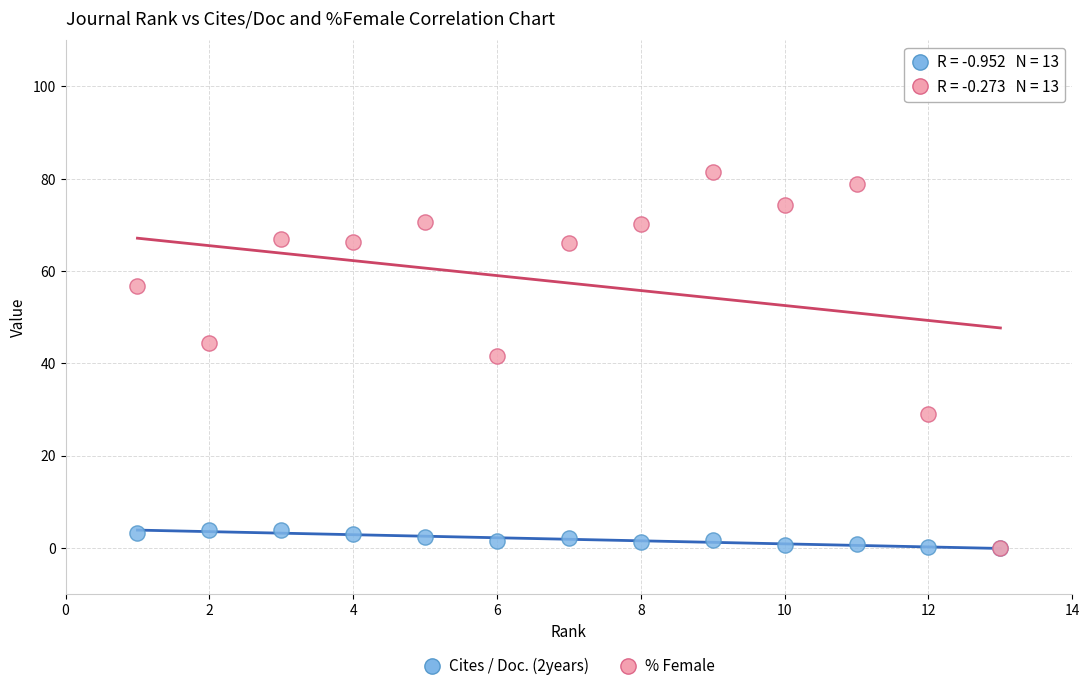

Across all series, what Y value is closest to 40?

41.5